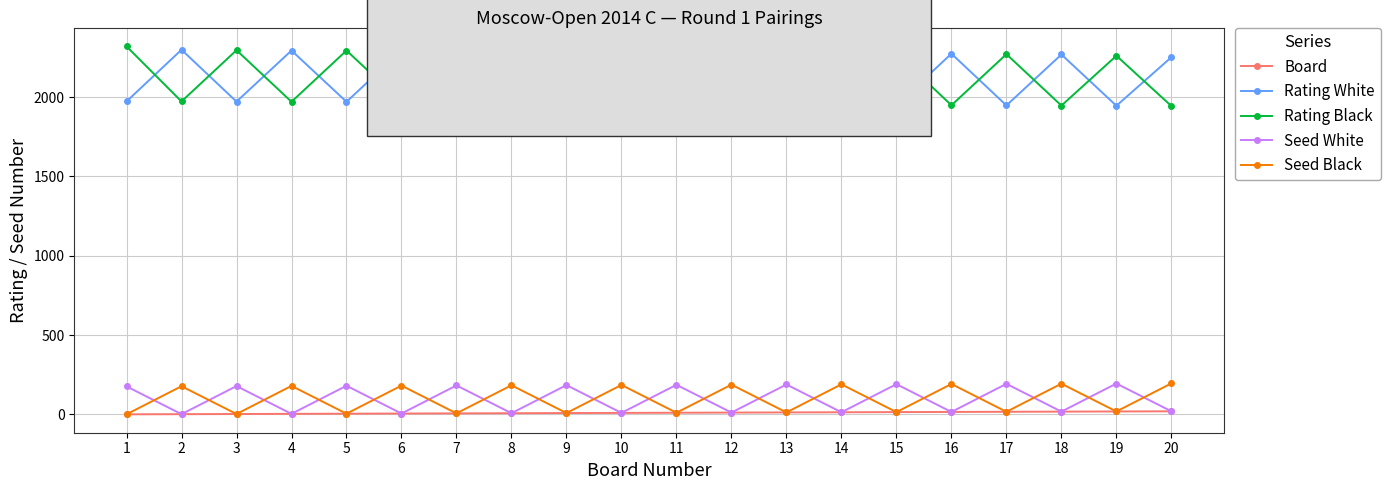

Which series ends up on top after the final intersection of Rating Black and Rating White?

Rating White